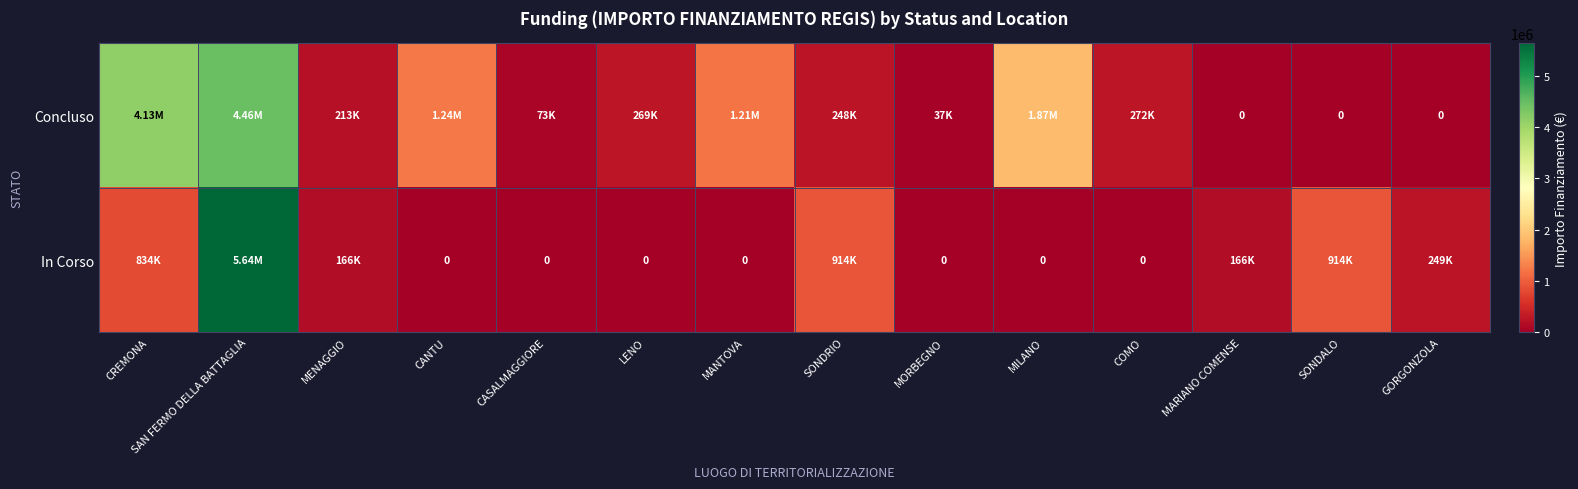

Which has a higher value, SONDRIO or CANTU?

CANTU